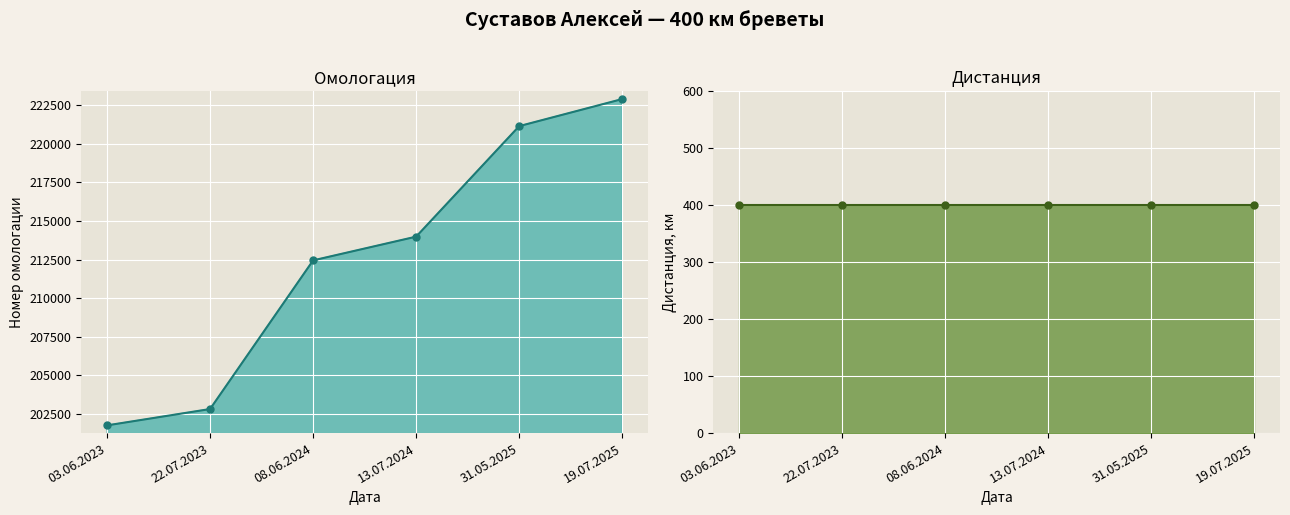

Which has a higher value, 22.07.2023 or 13.07.2024?

13.07.2024